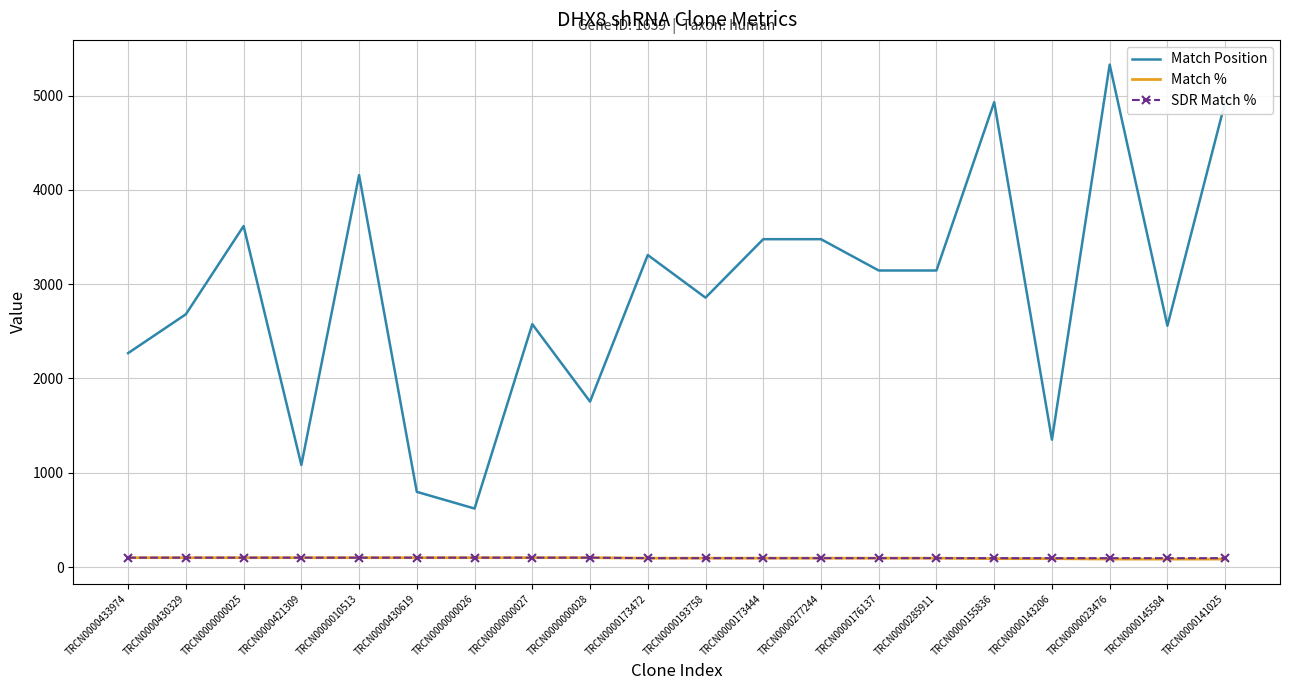

What is the maximum value for Match Position?

5328